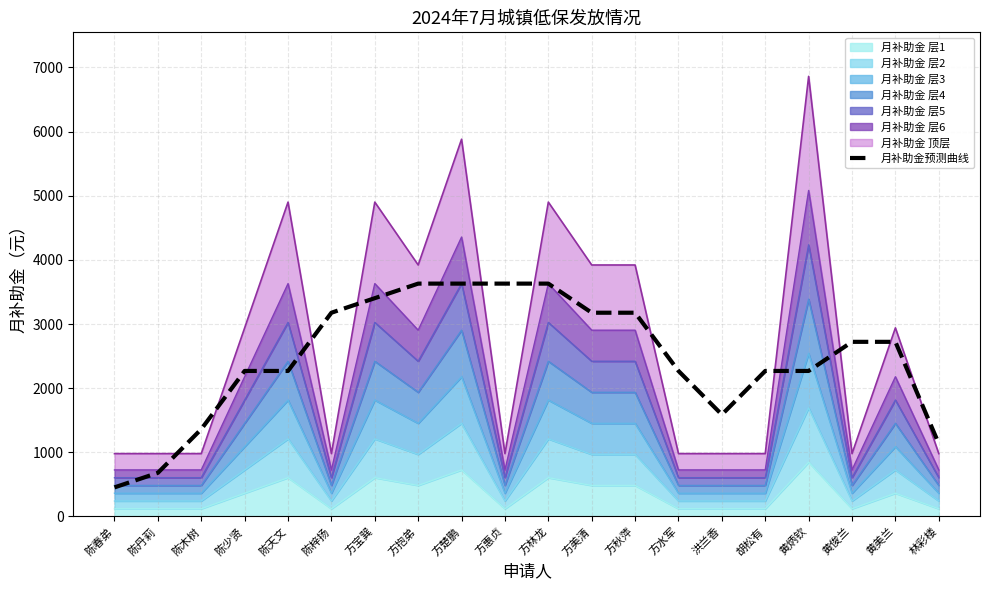

At which category does the chart reach its peak across all series?

方抱弟